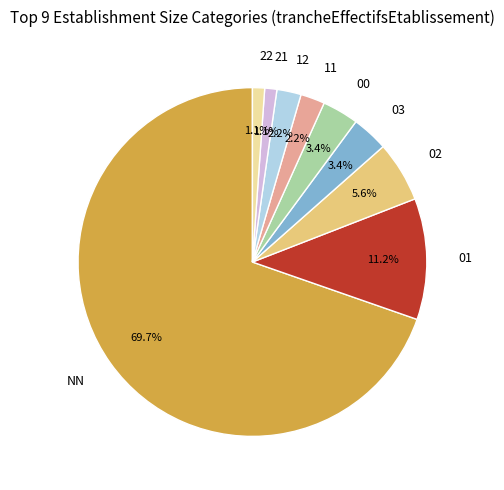

Between 03 and 02, which is larger?

02